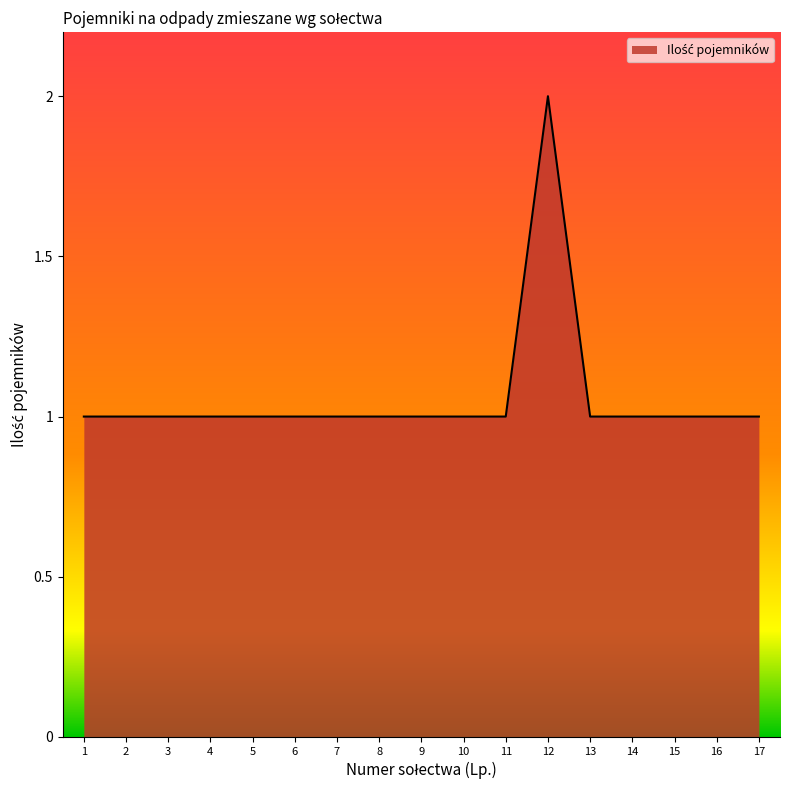

Does the chart display data point markers on the line(s)?

No